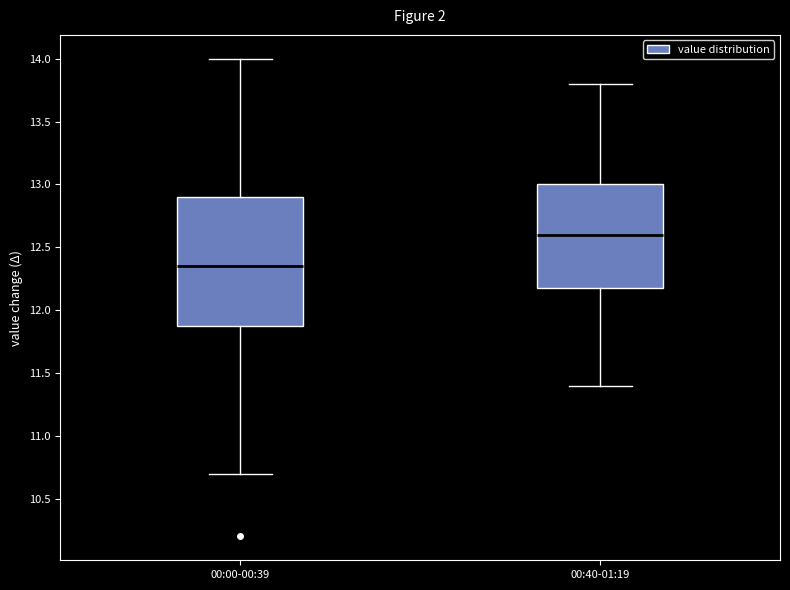

Which box is the tallest, from its lower edge to its upper edge?

00:00-00:39